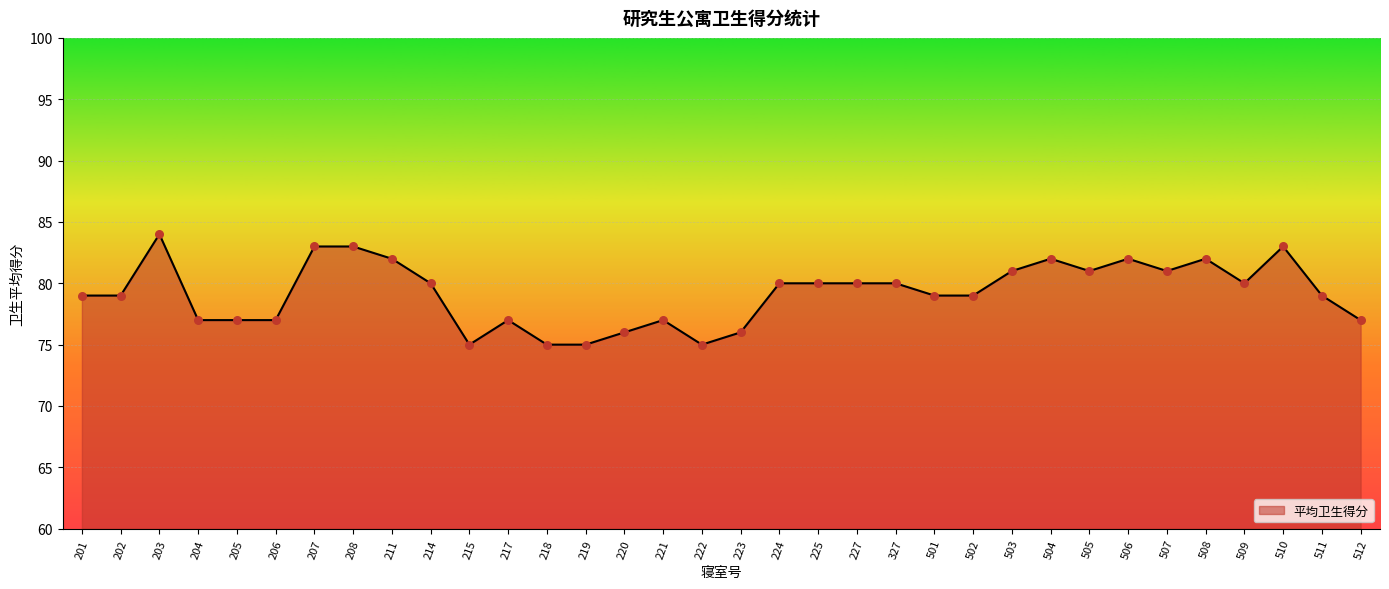

What is the change in value from 215 to 227?

+5